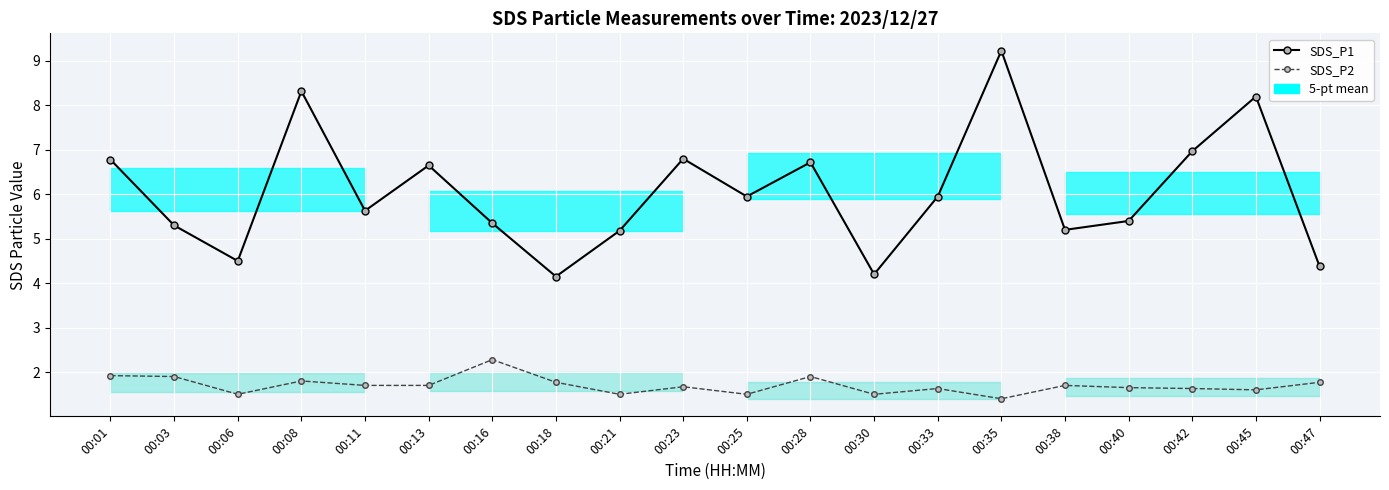

Which series has the largest total across all categories?

SDS_P1